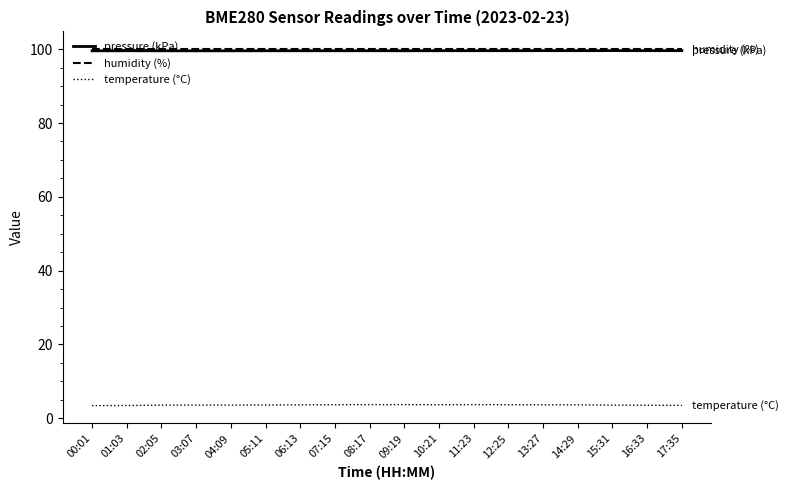

What is the greatest value displayed?

100.0